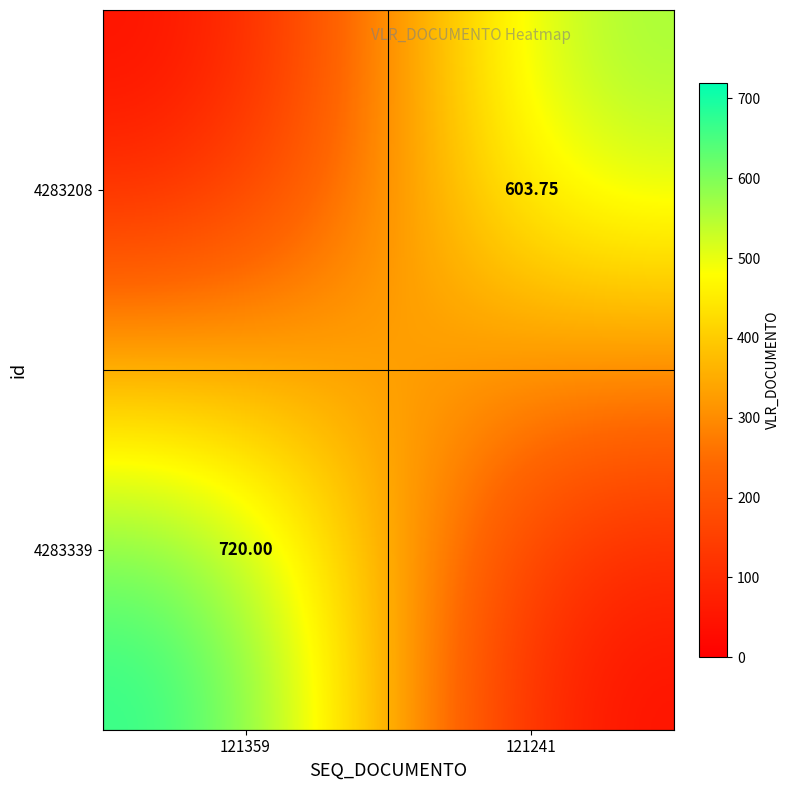

Which has a higher value, 121241 or 121359?

121359